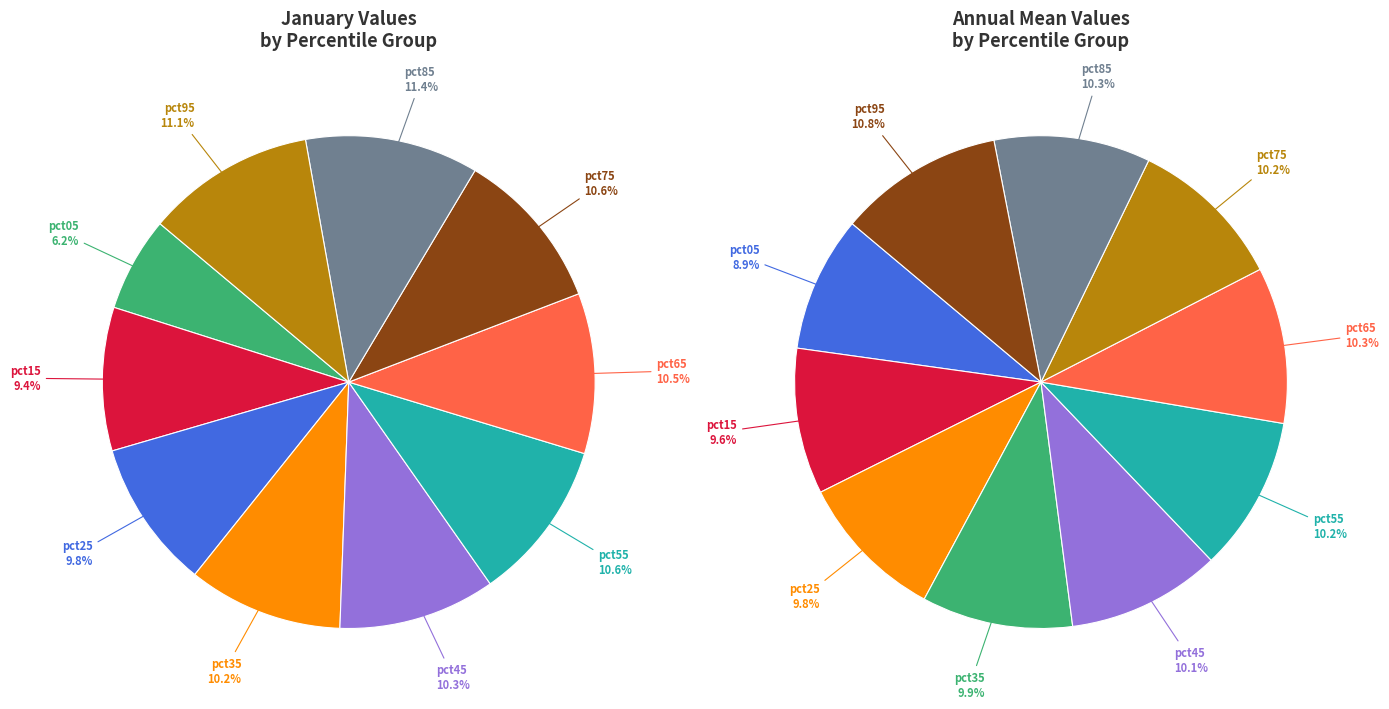

To the nearest percent, what is the average slice percentage?

10%